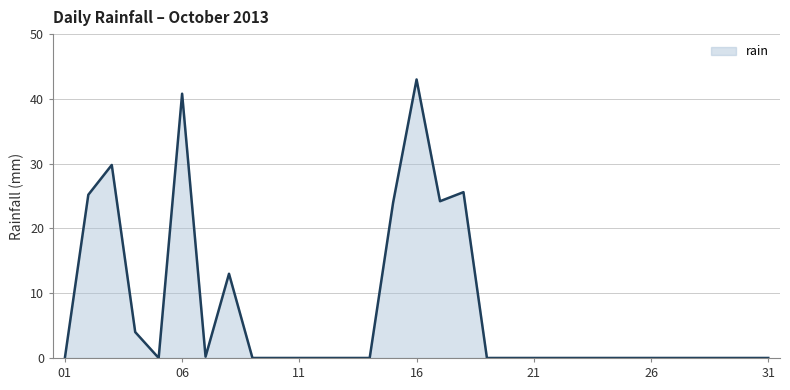

What is the maximum value shown in the chart?

43.0